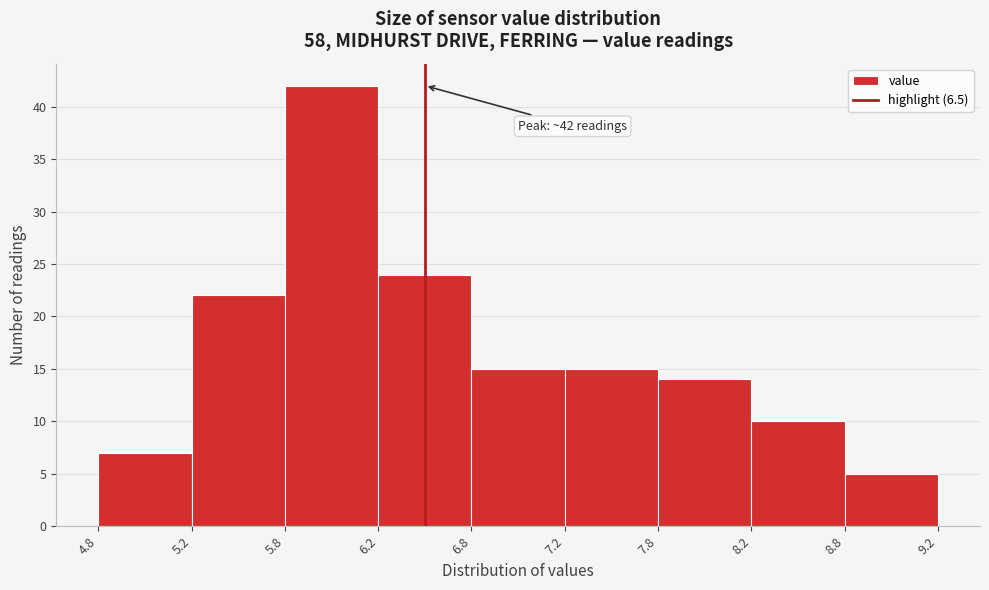

Reading left to right, what are all the values shown in this chart?

7	22	42	24	15	15	14	10	5